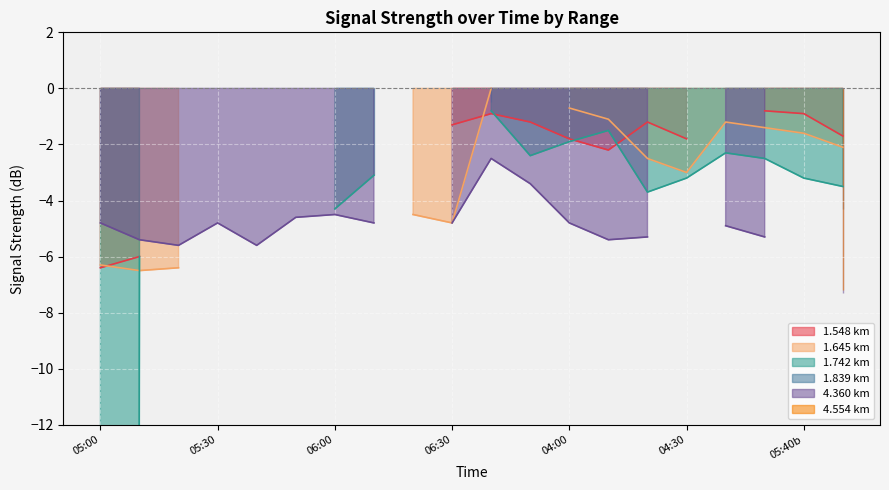

Does the chart display data point markers on the line(s)?

No